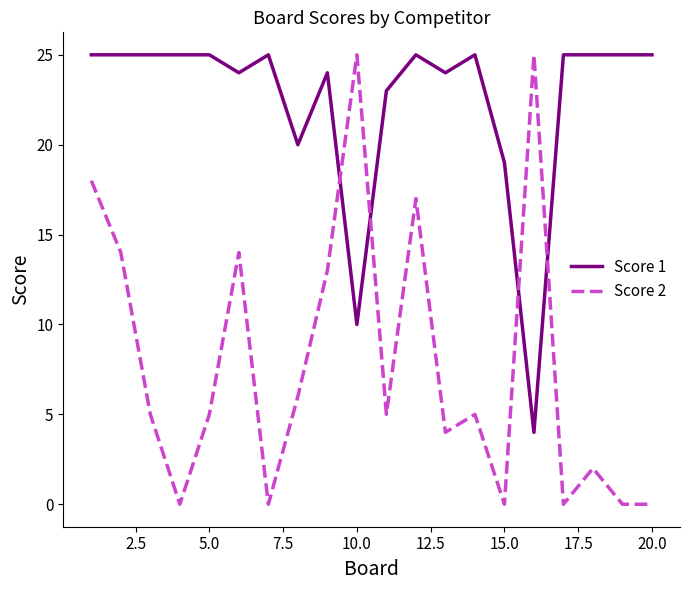

List the series in order of their overall mean, highest first.

Score 1, Score 2